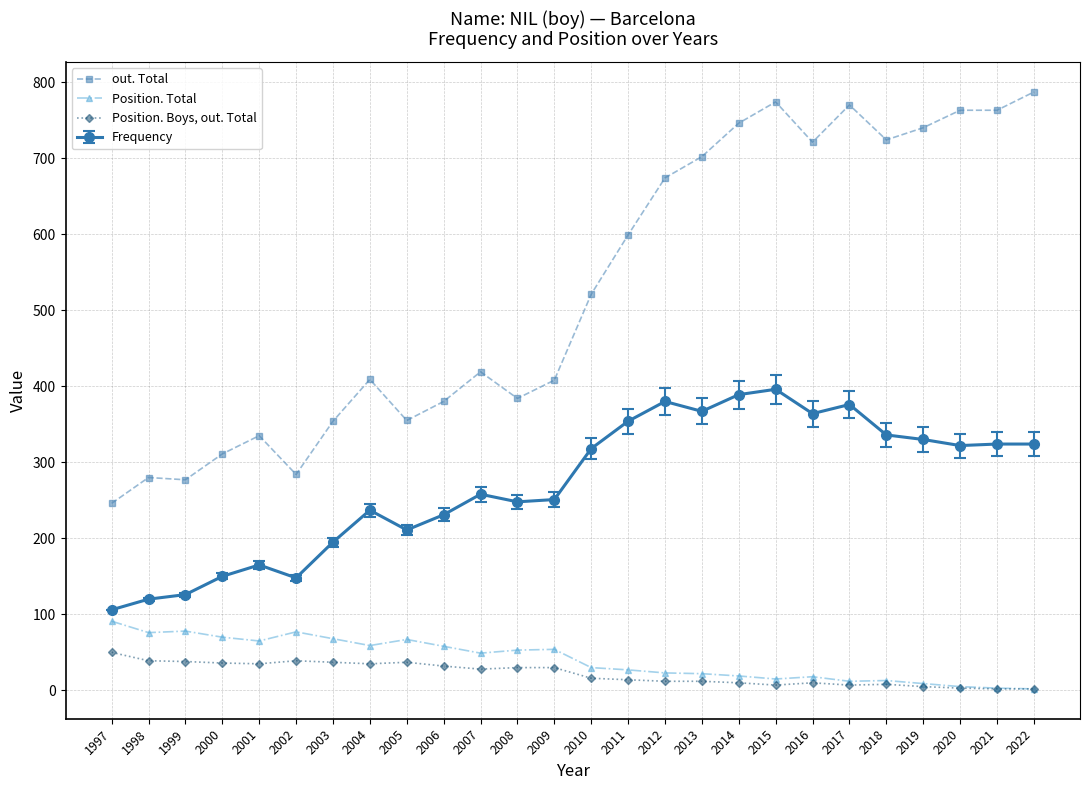

Does the chart display data point markers on the line(s)?

Yes